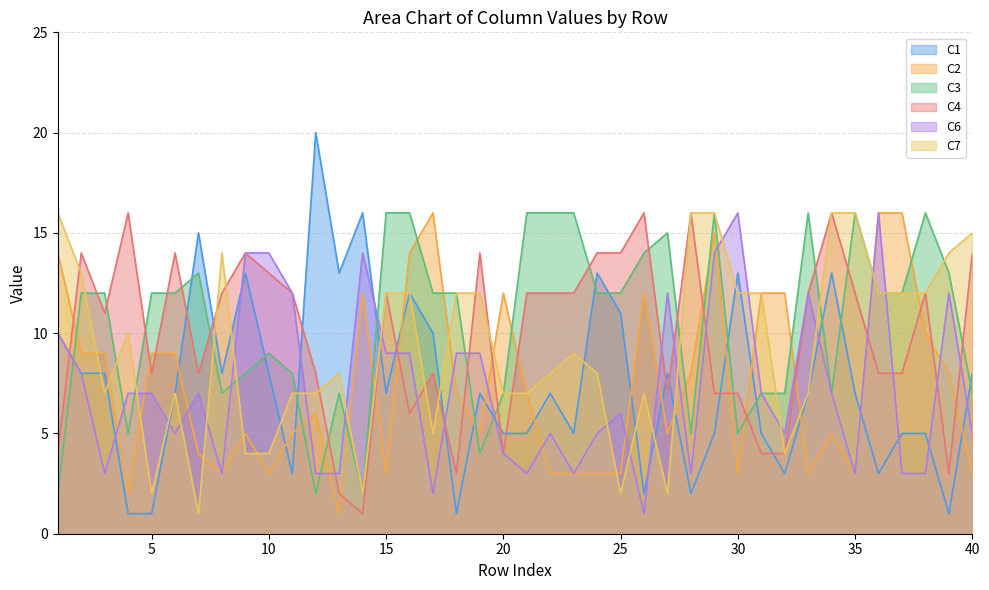

What are all the series names shown in the legend?

C1, C2, C3, C4, C6, C7